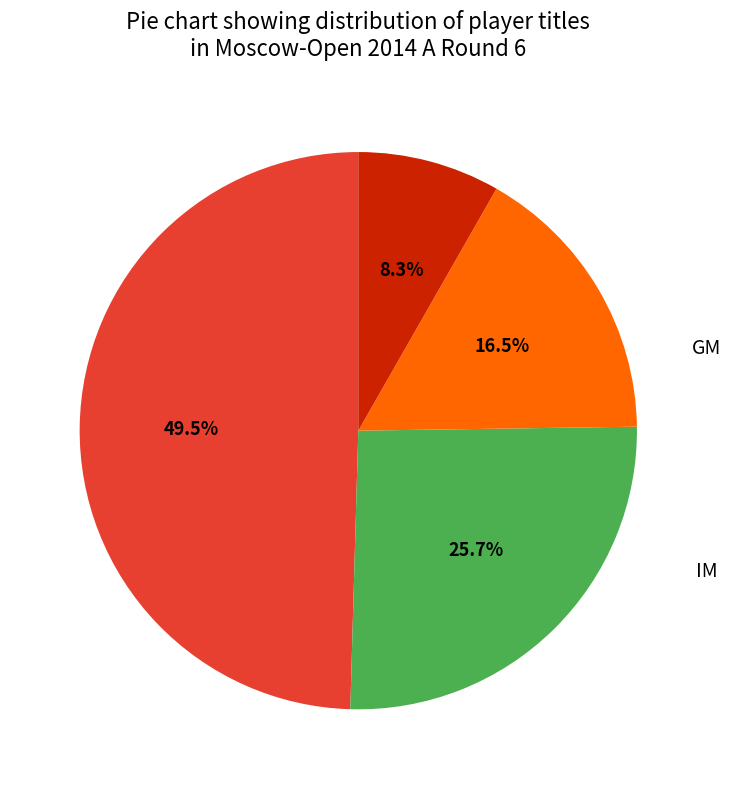

To the nearest percent, what is the average slice percentage?

25%